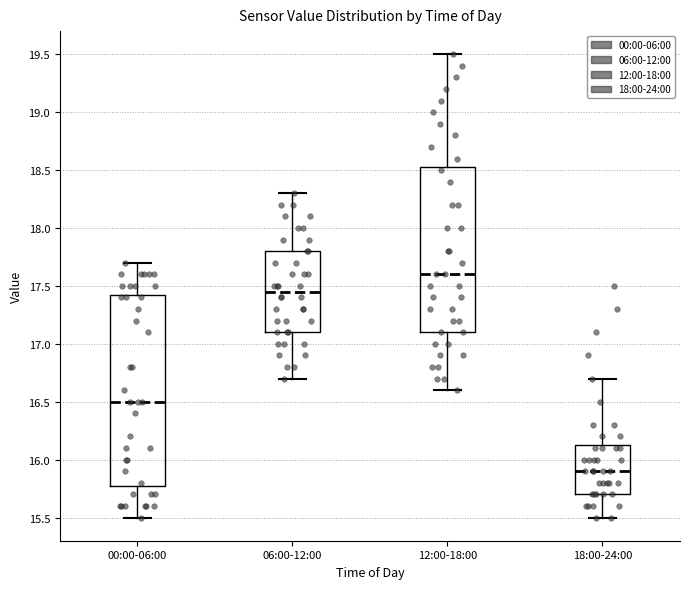

Which box's median line is the highest?

12:00-18:00